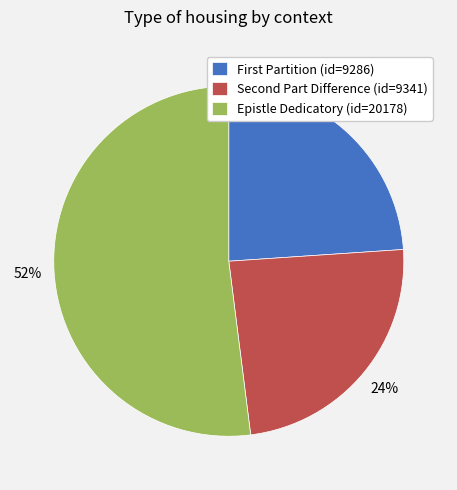

To the nearest percent, what is the difference between the largest and smallest slice percentages?

28%